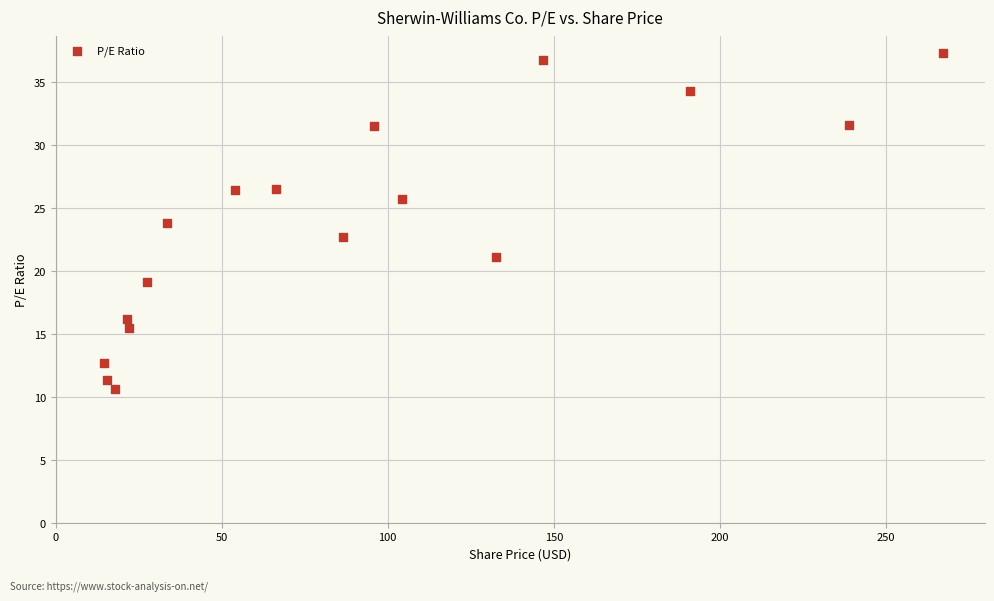

What is the range of X values (max minus min)?

252.7